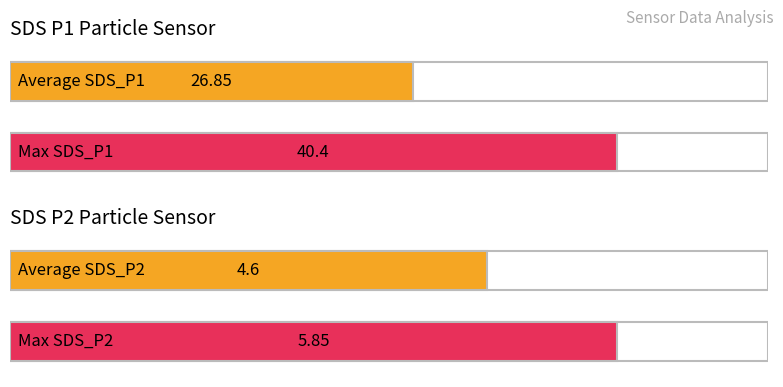

At 00:10, list the series in order from largest to smallest.

SDS_P1, SDS_P2